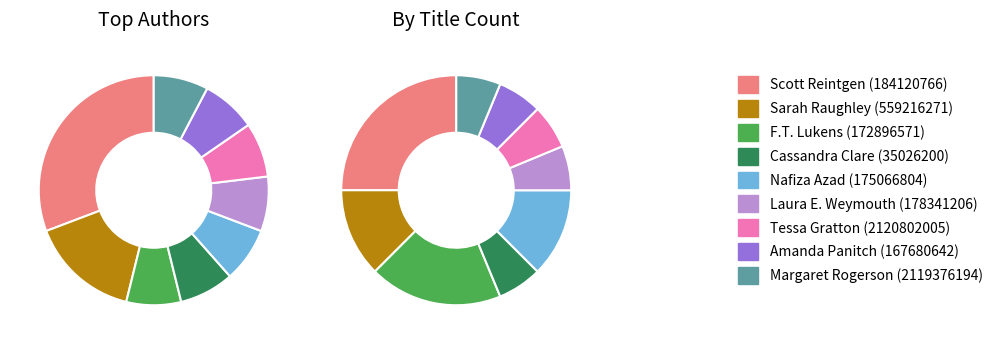

Is it true that Amanda Panitch (167680642) is 8% of the pie?

True